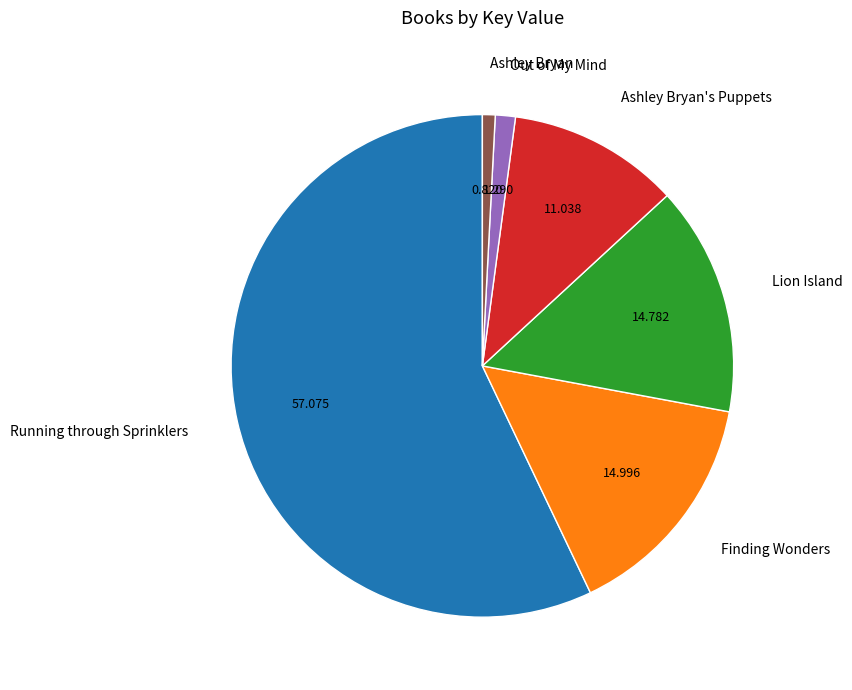

Does any single category account for the majority?

Yes